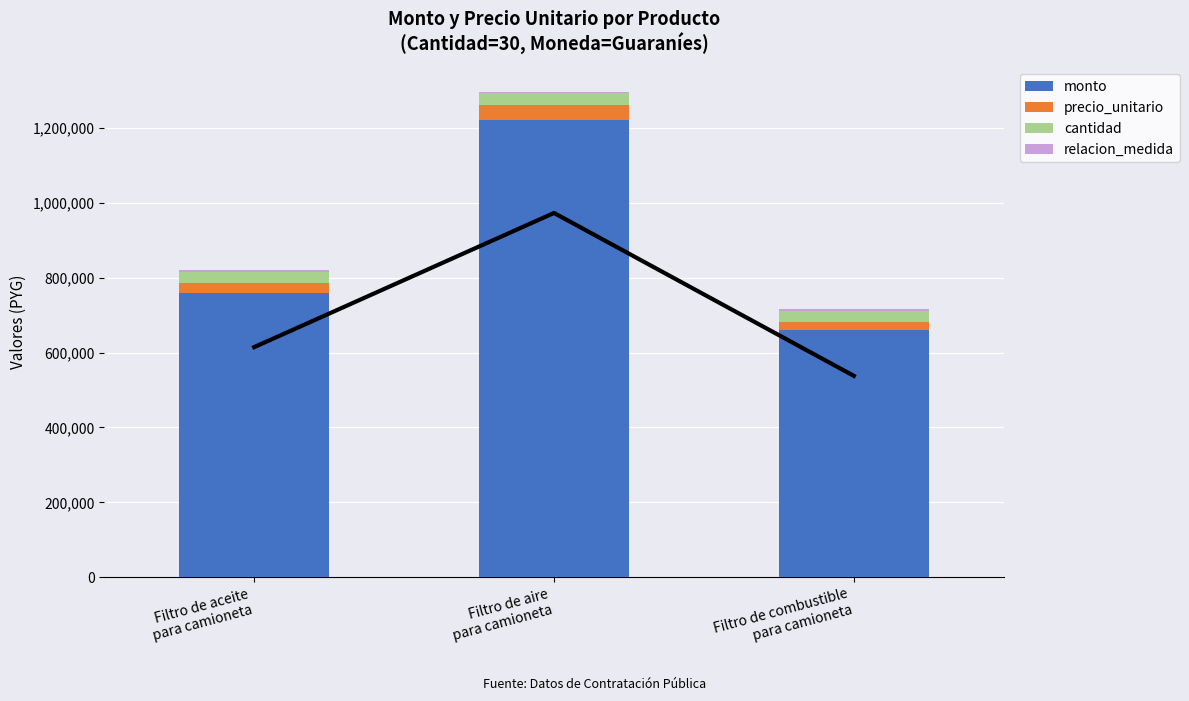

What is the difference between the maximum and minimum values in the monto series?

561000